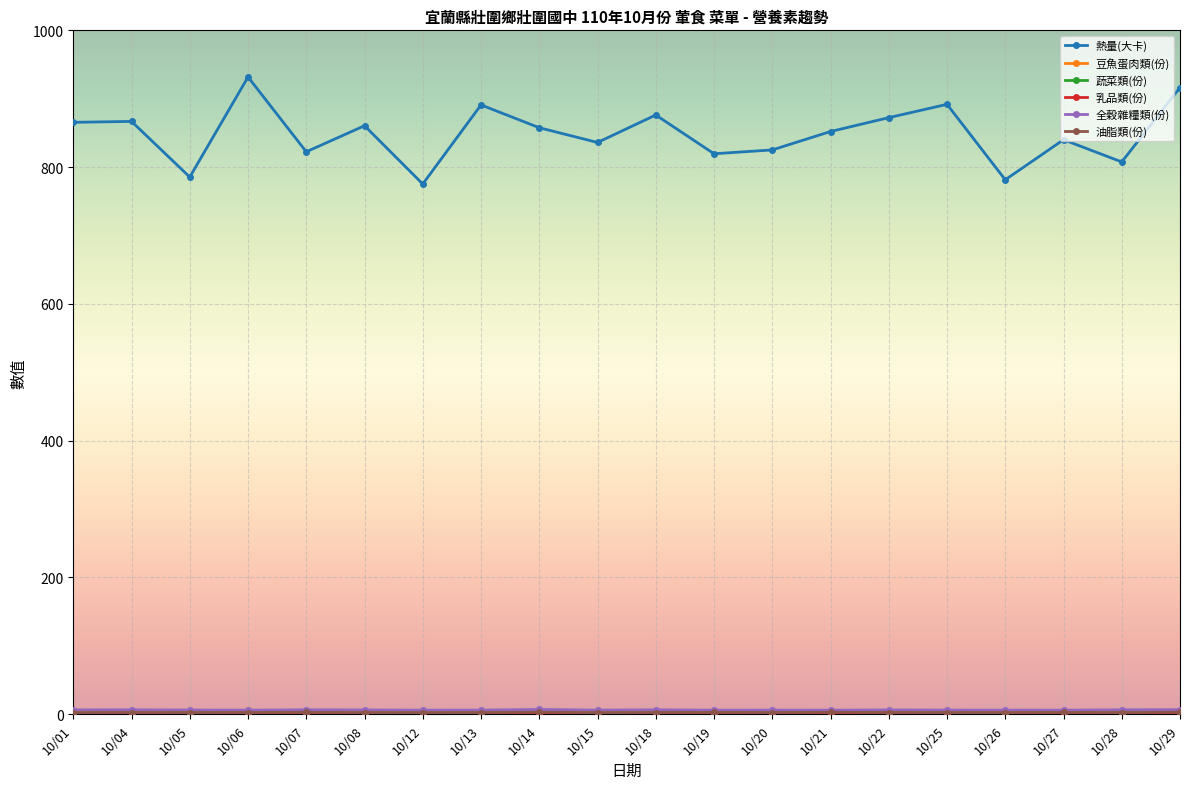

Where is the first local minimum for 熱量(大卡)?

10/05